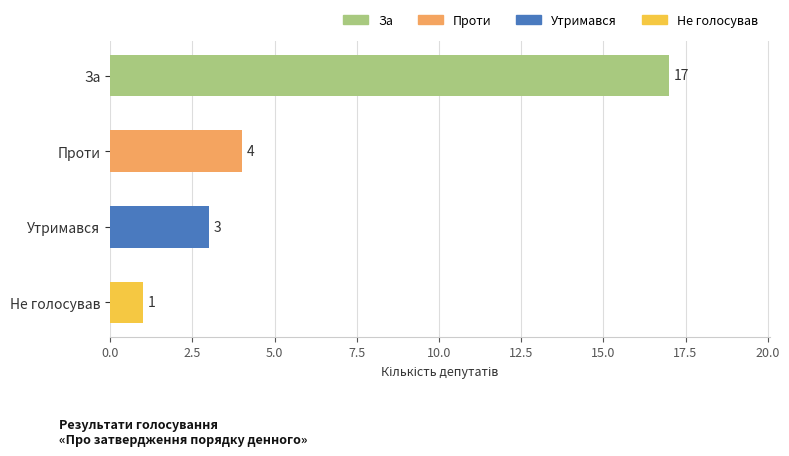

Which label corresponds to the smallest value in the chart?

Не голосував